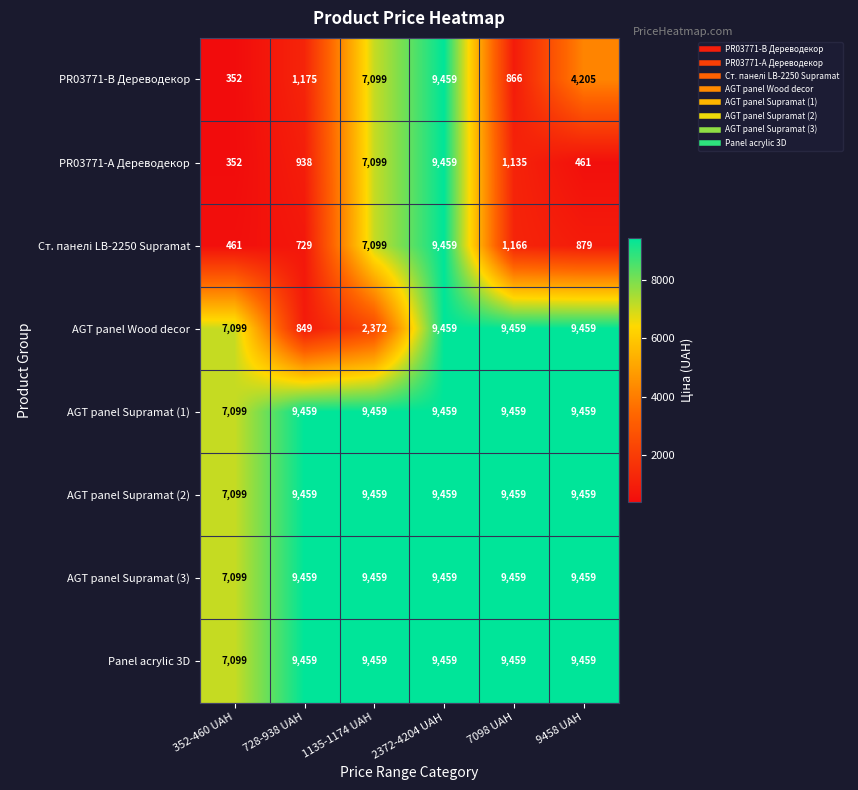

Which series changed the most between 352-460 UAH and 728-938 UAH?

AGT panel Wood decor